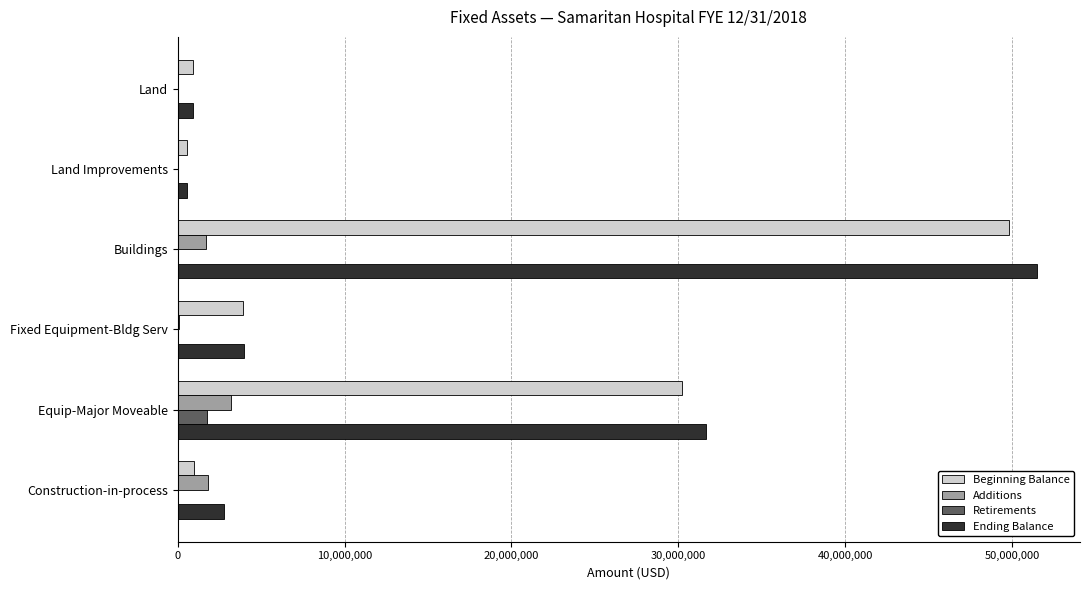

Is it true that Beginning Balance equals 3911856.0 at Fixed Equipment-Bldg Serv?

True